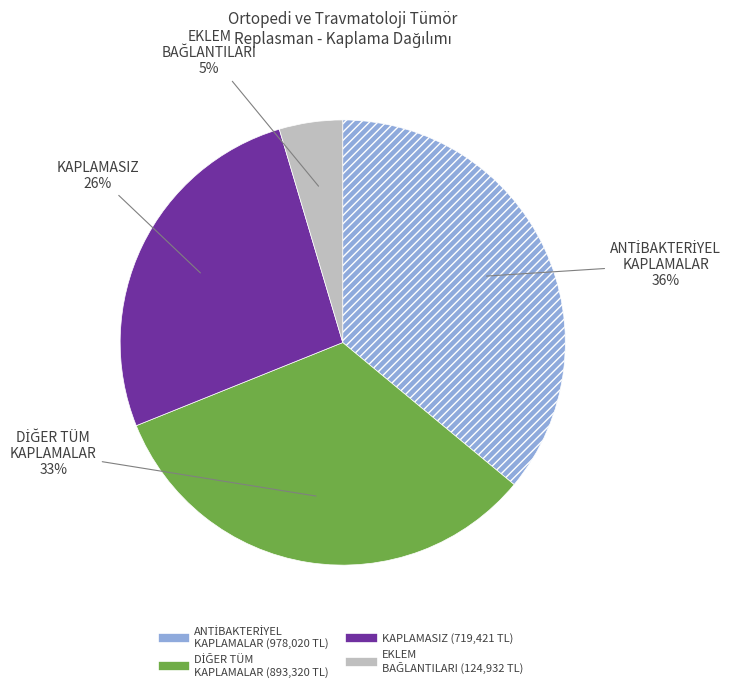

To the nearest percent, what is the difference between the largest and smallest slice percentages?

31%